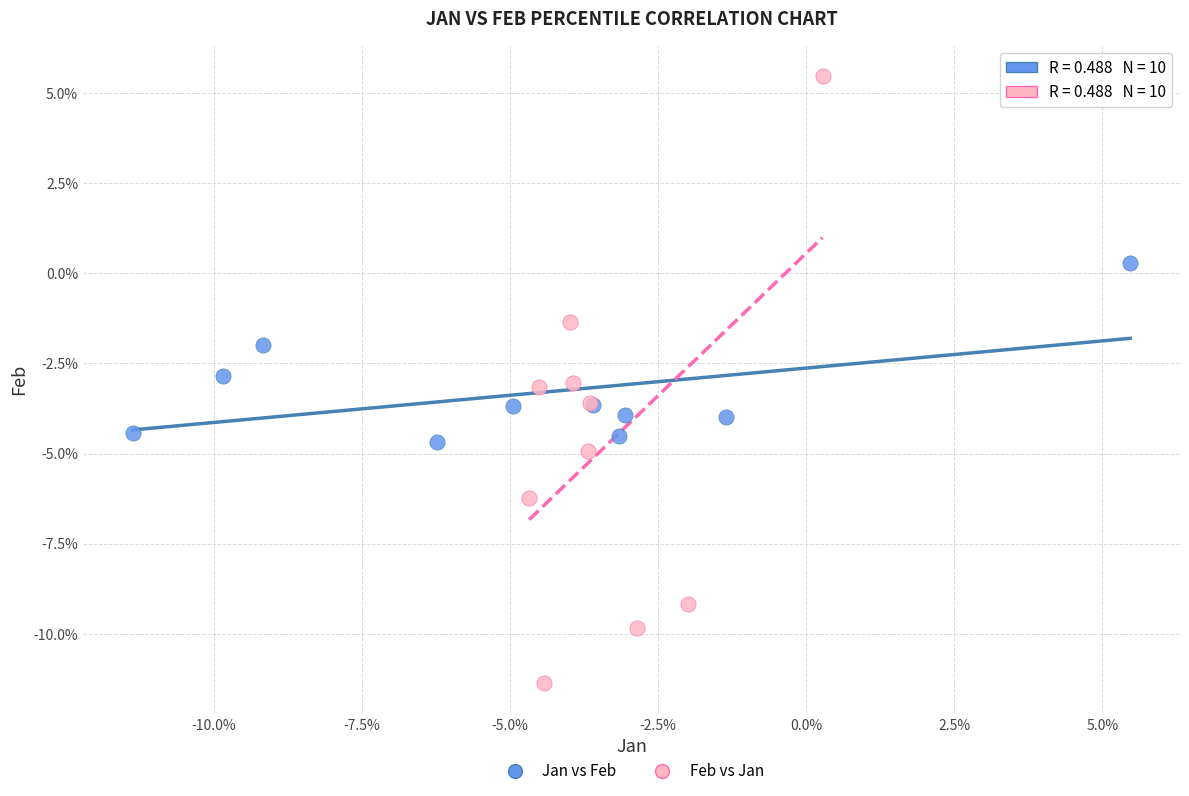

Which series has the widest spread of Y values?

Feb vs Jan